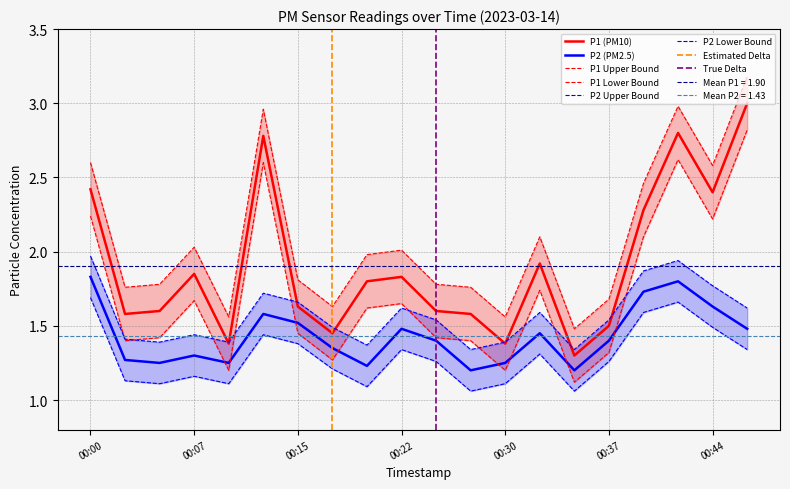

At which category does the chart reach its peak across all series?

00:47